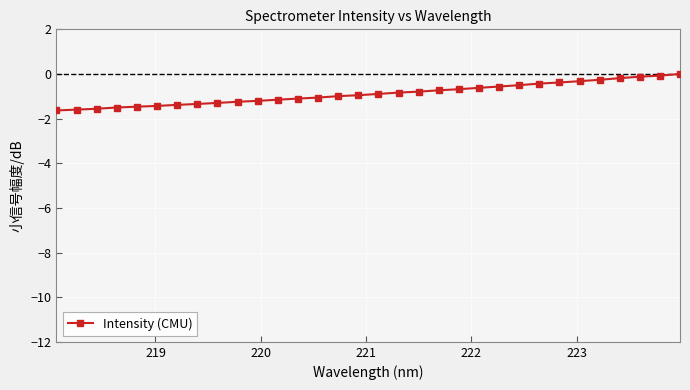

What is the minimum value shown in the chart?

-1.6